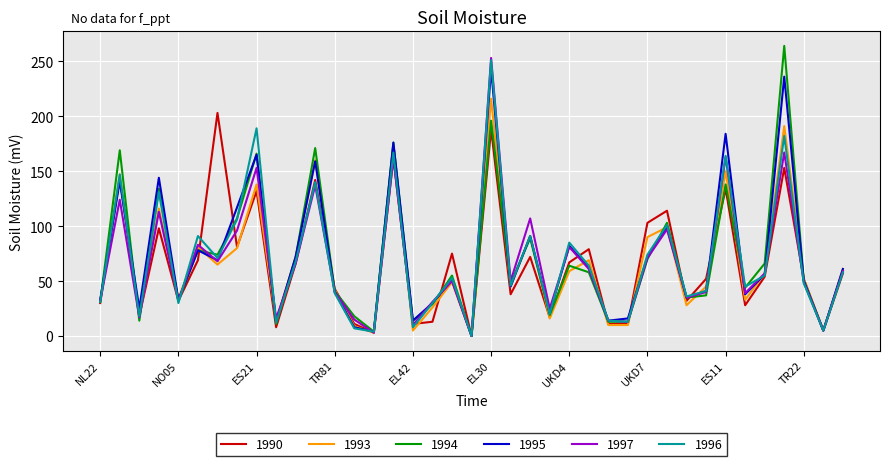

What is the maximum value shown in the chart?

264